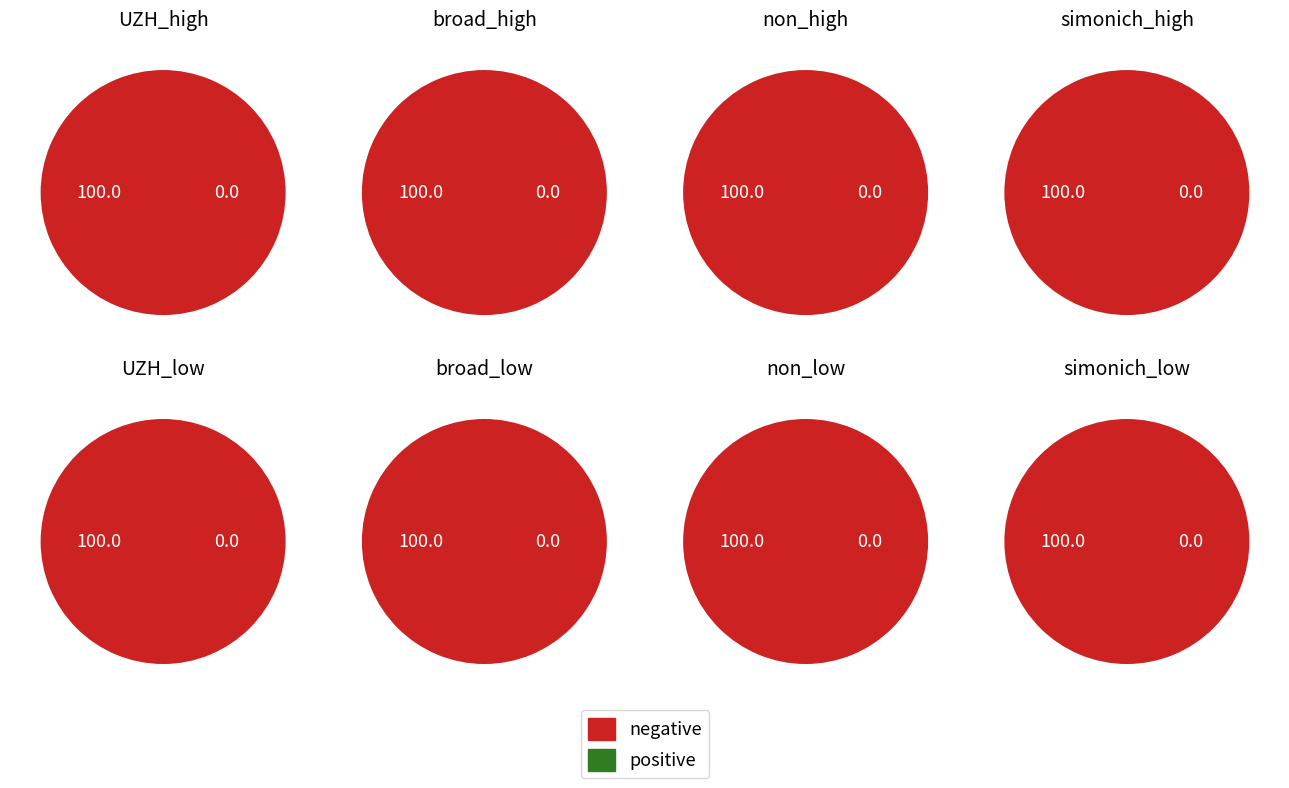

Count the number of slices in the pie.

2